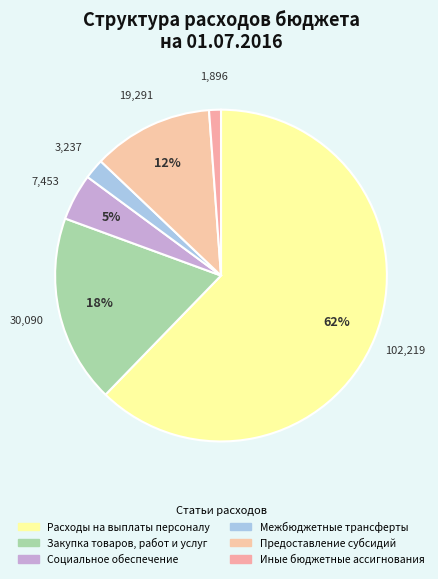

Which slice is the largest?

Расходы на выплаты персоналу